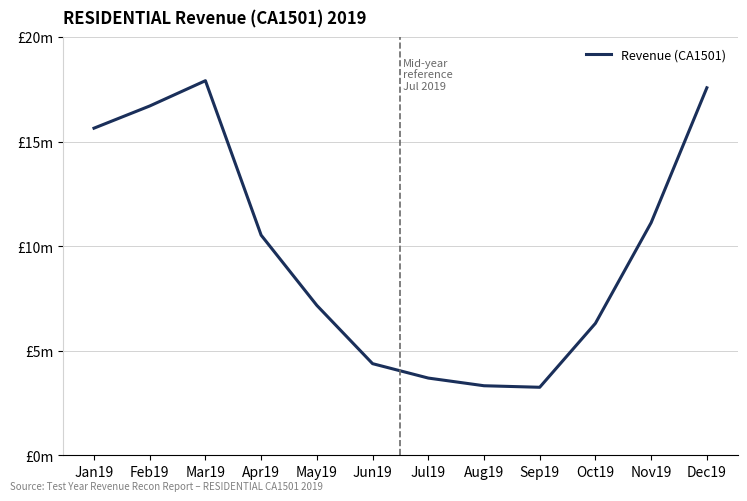

Rank the categories by value from highest to lowest.

Mar19, Dec19, Feb19, Jan19, Nov19, Apr19, May19, Oct19, Jun19, Jul19, Aug19, Sep19